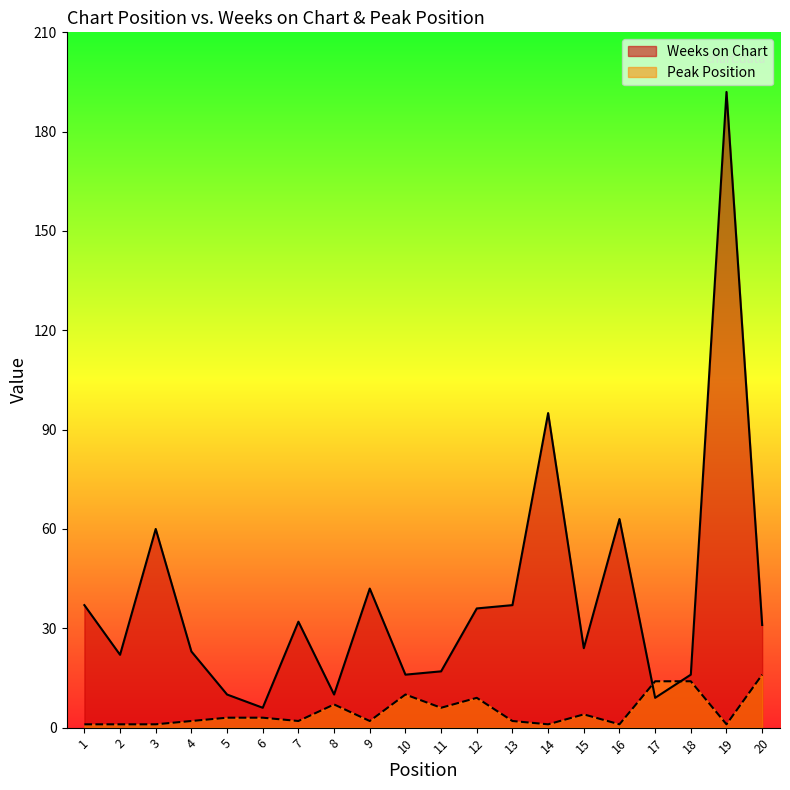

How many lines are shown in the chart?

2